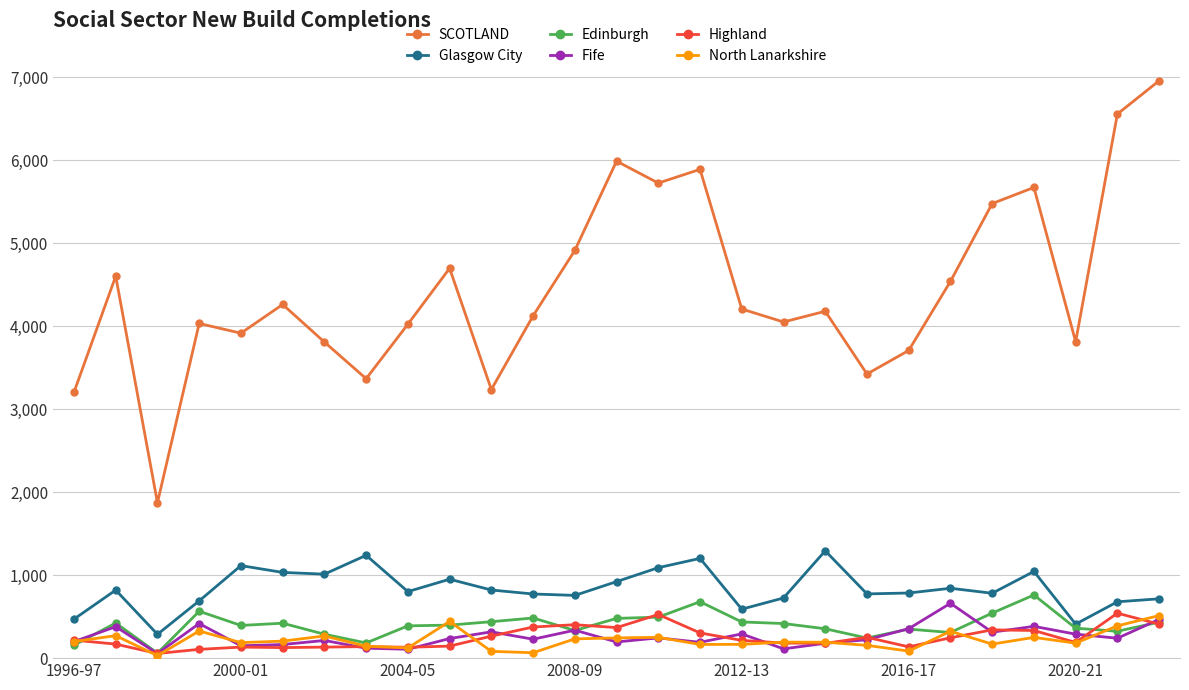

What is the maximum value shown in the chart?

6958